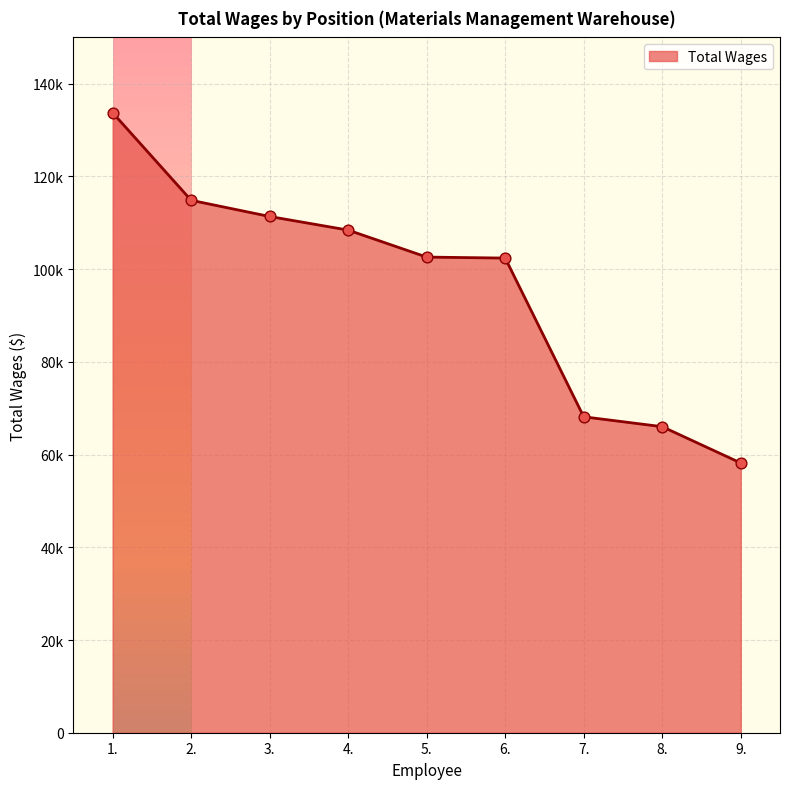

What is the ratio of the value at 9. to the value at 1.?

0.4